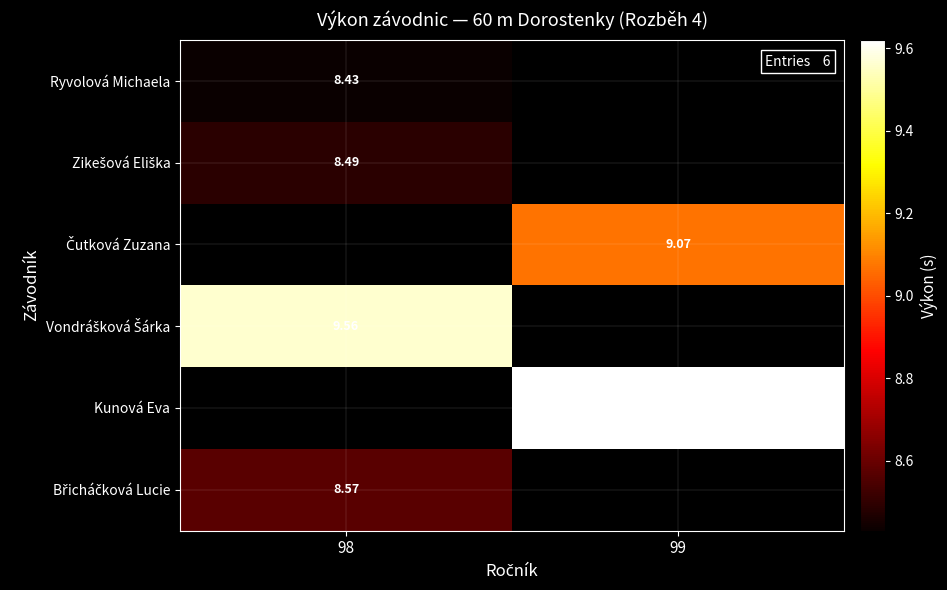

Which has a higher value, 99 or 98?

98